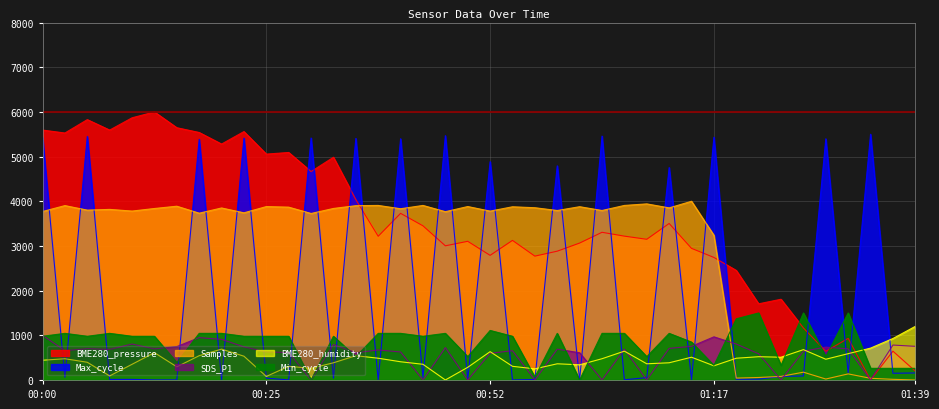

What is the spread (max minus min) of values at 01:00?

4430.9